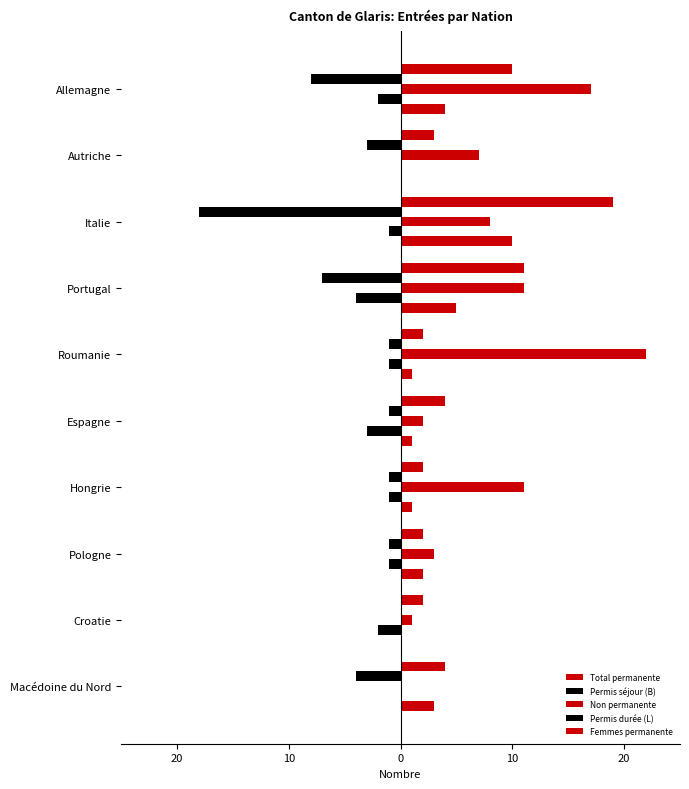

List the series in order of their peak value, highest first.

Non permanente, Total permanente, Femmes permanente, Permis séjour (B), Permis durée (L)